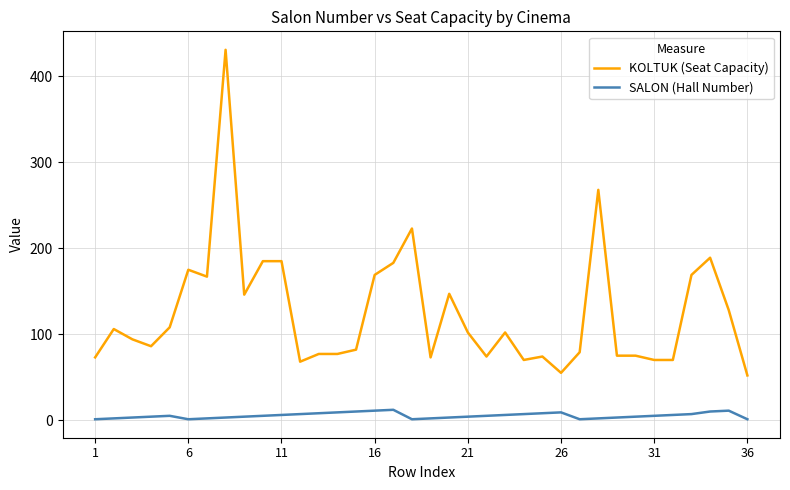

What is the highest value of the SALON (Hall Number) series?

12